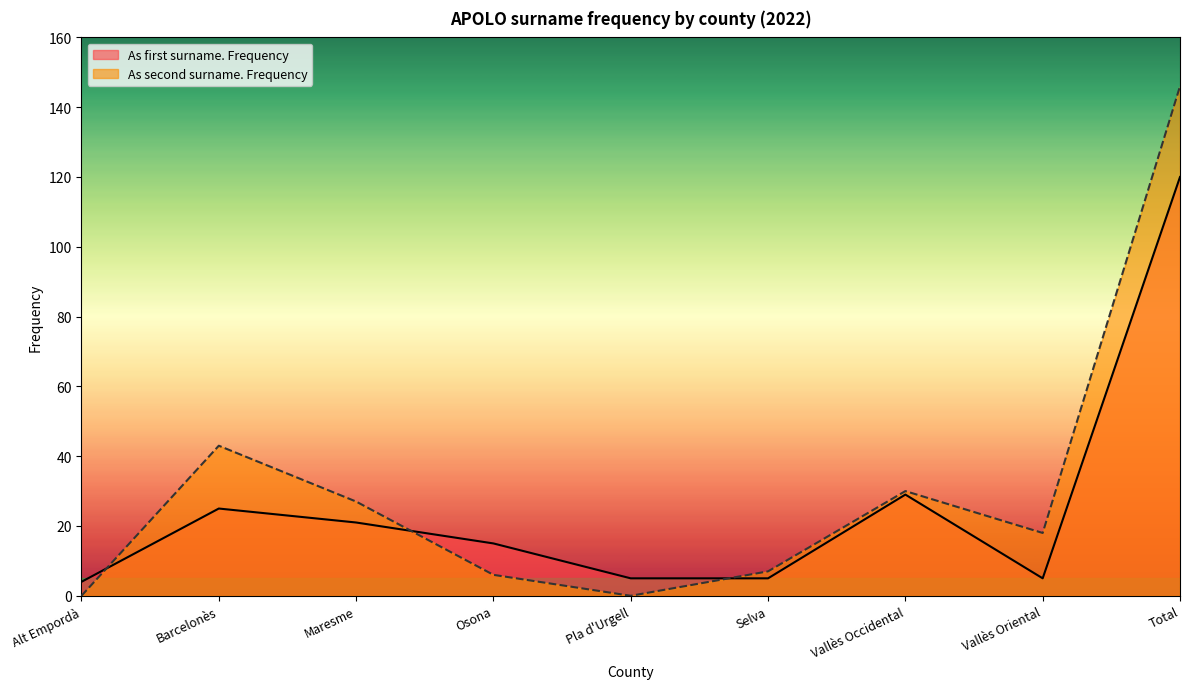

What position from the right is Vallès Occidental?

3